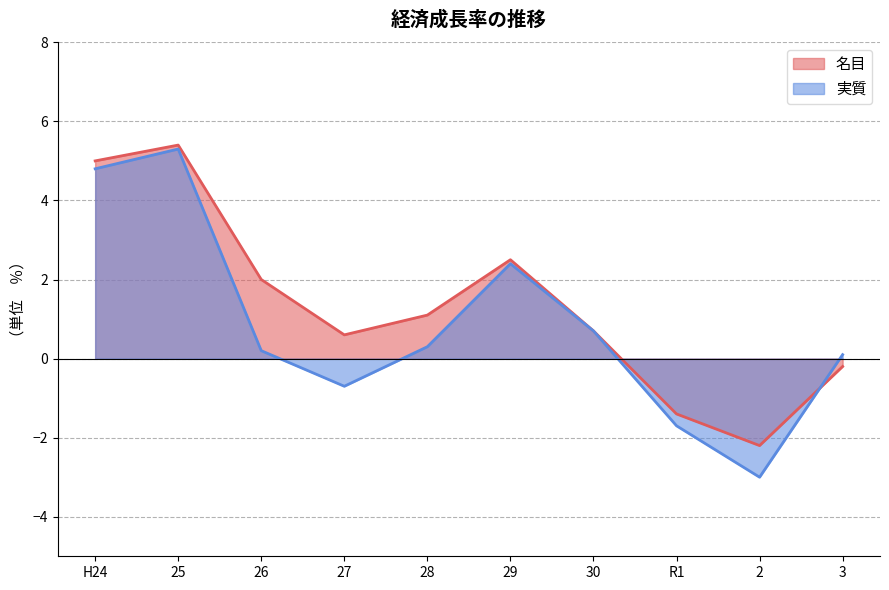

Where do 名目 and 実質 first cross each other?

2 and 3